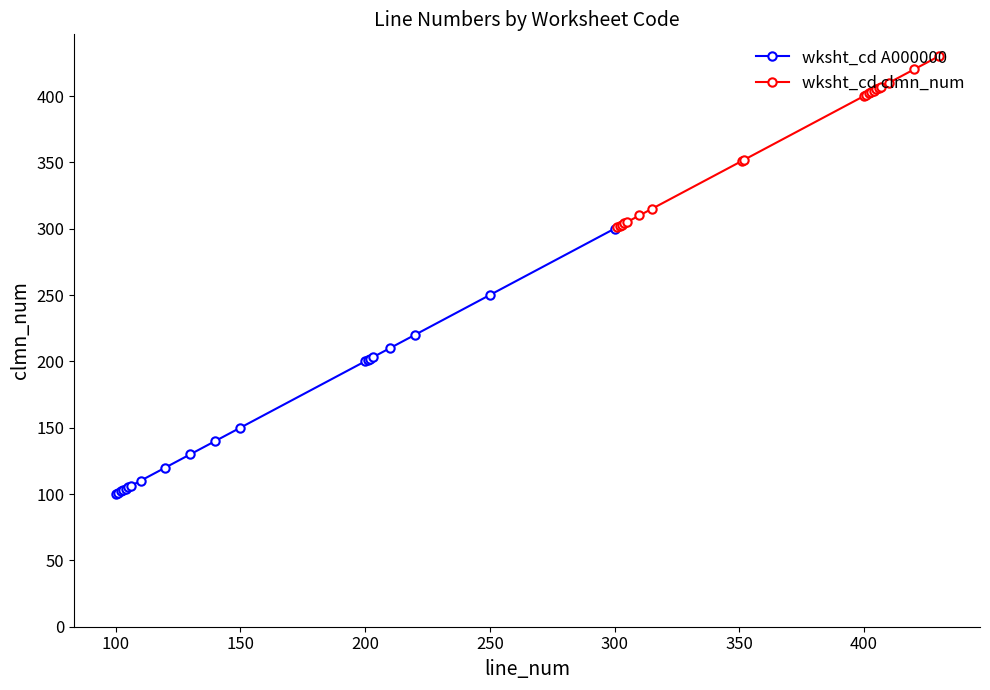

Does the chart display data point markers on the line(s)?

Yes